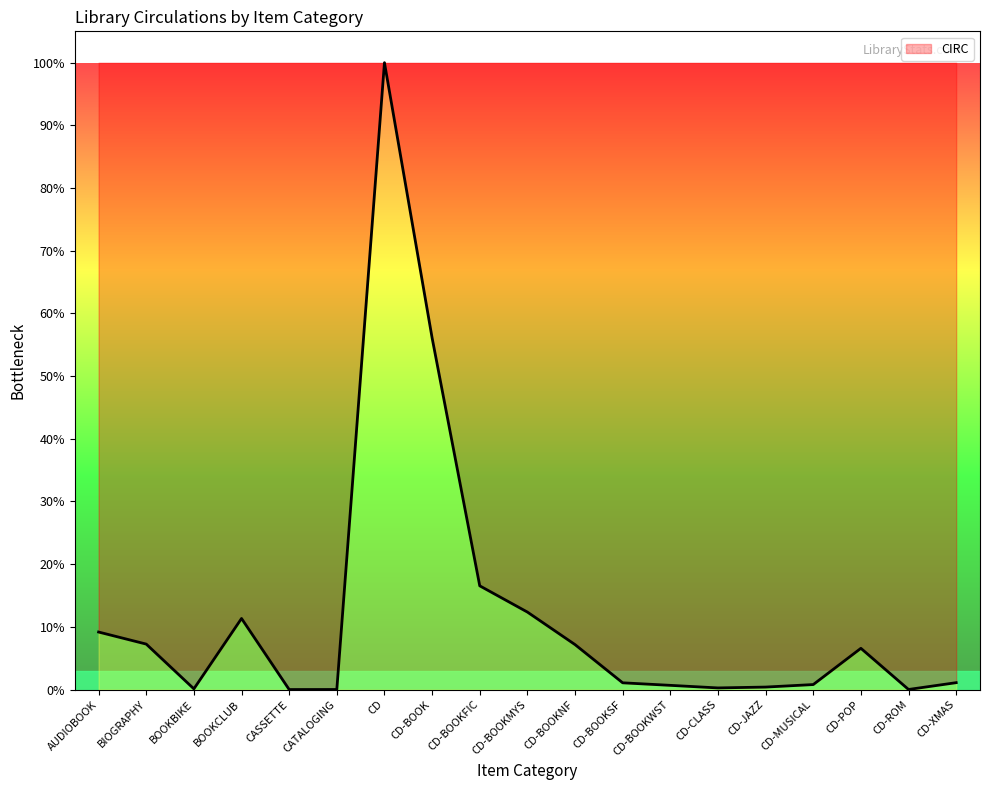

Does the chart display data point markers on the line(s)?

No